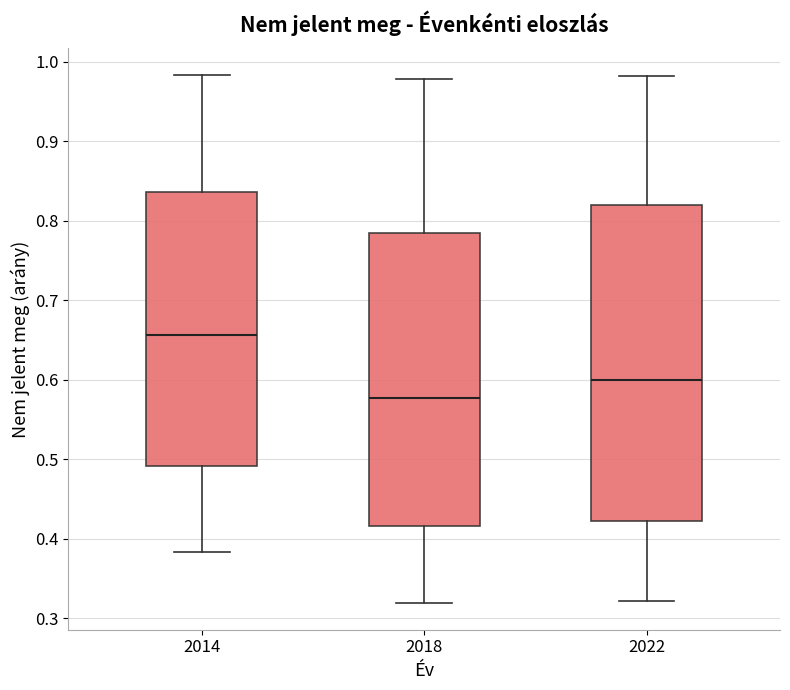

Comparing the boxes themselves (not the whiskers), which one is the tallest?

2022